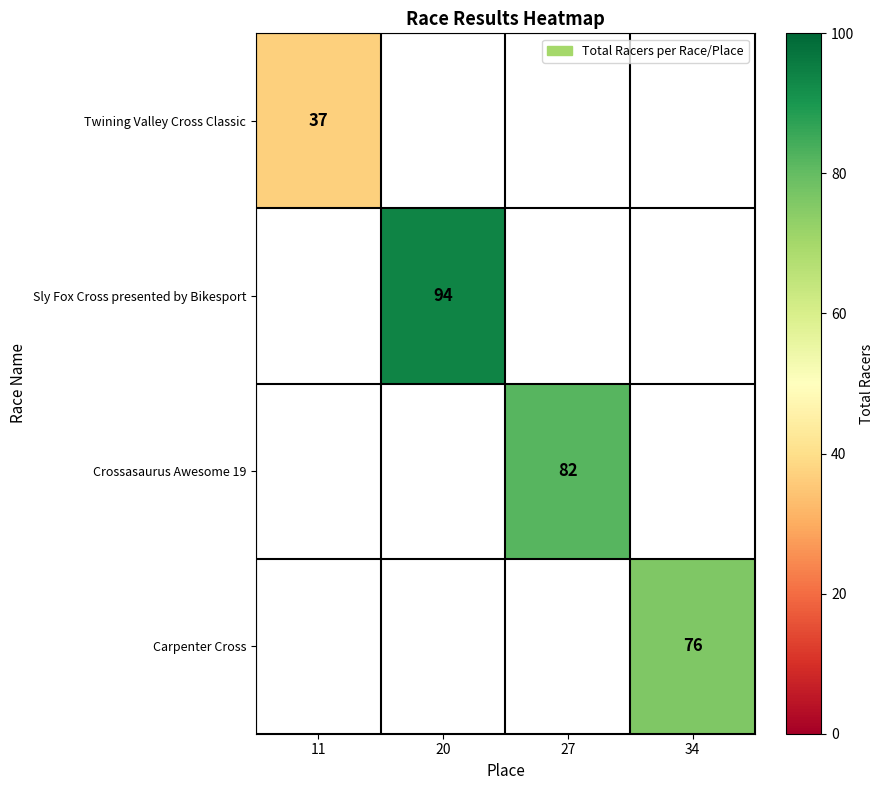

Is the value of Twining Valley Cross Classic at 11 greater than the value of Sly Fox Cross presented by Bikesport at 20?

No